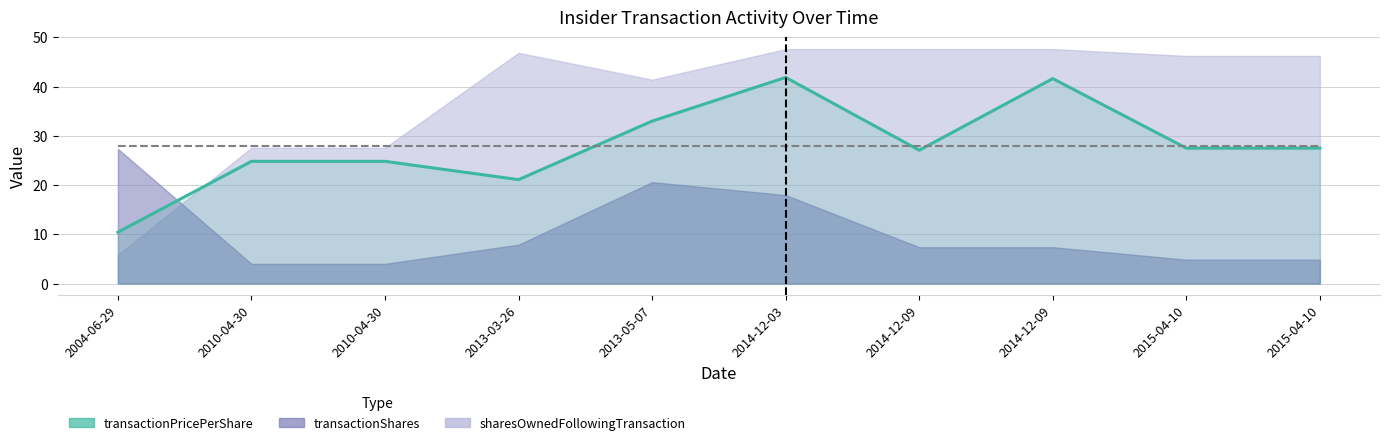

Which has a higher value, 2014-12-09 or 2010-04-30?

2014-12-09